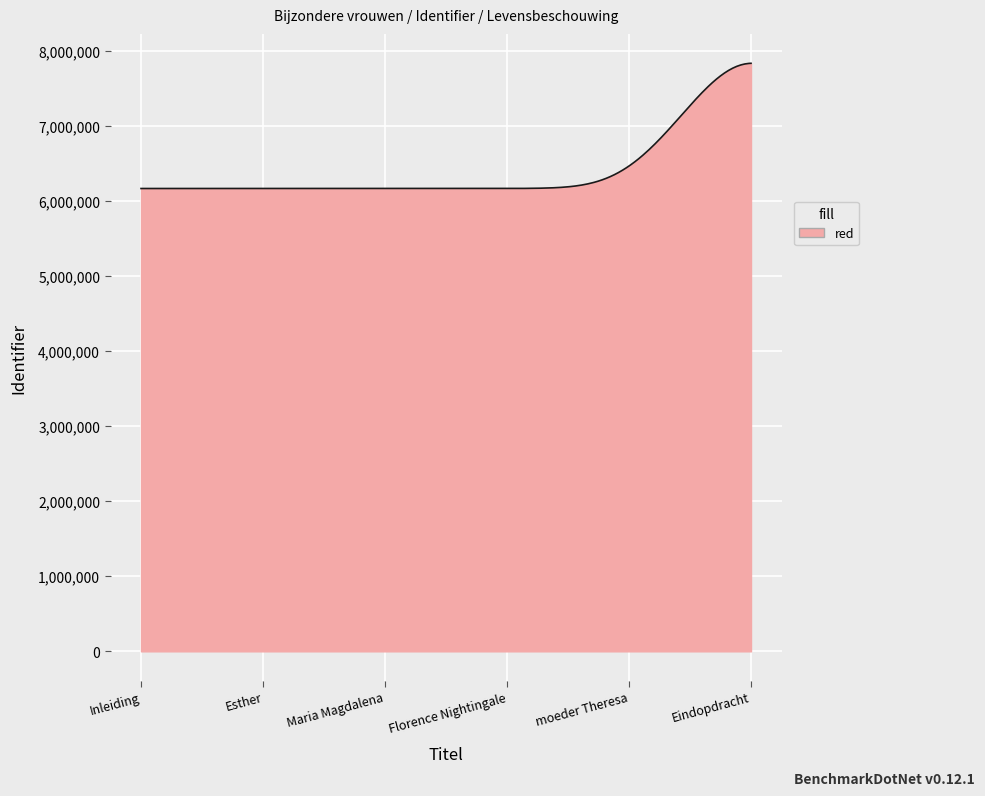

Does the chart display data point markers on the line(s)?

No